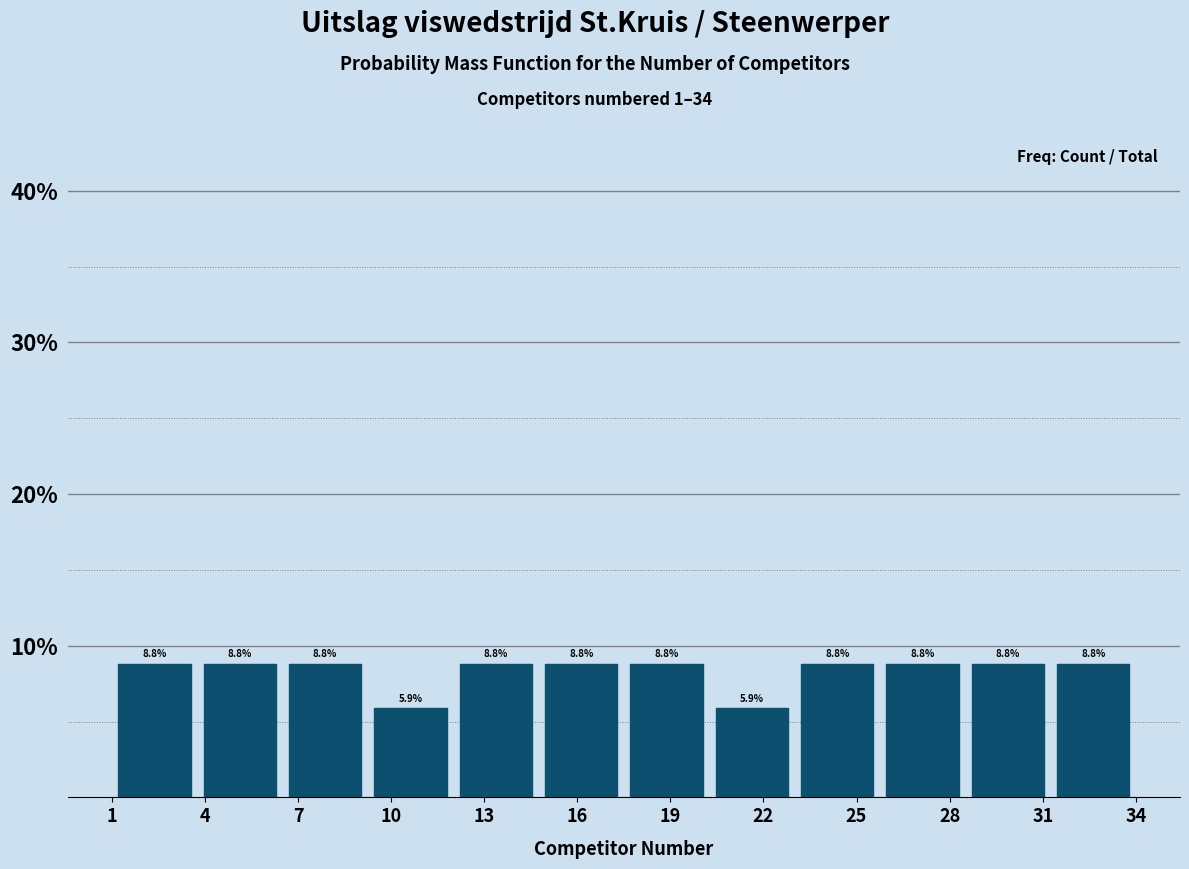

Reading left to right, transcribe this chart: for each bar, give the range it covers on the x-axis and its height. The bar edges are not printed on the chart, so give them approximately, as read against the axis.

1.00 to 3.75: 8.8
3.75 to 6.50: 8.8
6.50 to 9.25: 8.8
9.25 to 12.00: 5.9
12.00 to 14.75: 8.8
14.75 to 17.50: 8.8
17.50 to 20.25: 8.8
20.25 to 23.00: 5.9
23.00 to 25.75: 8.8
25.75 to 28.50: 8.8
28.50 to 31.25: 8.8
31.25 to 34.00: 8.8